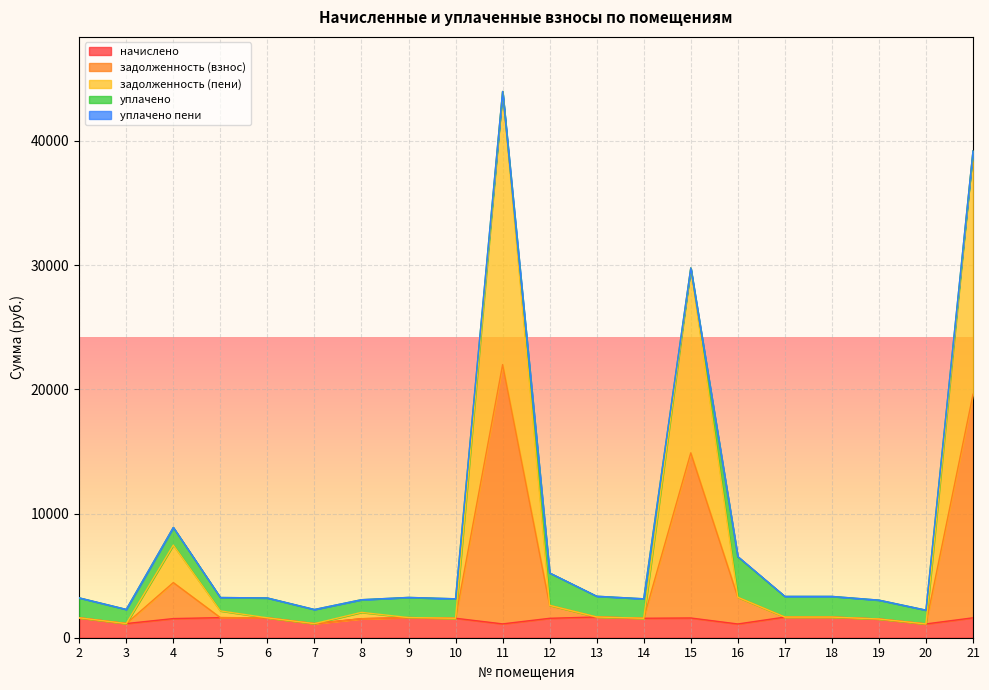

Where is the first local minimum for начислено?

3